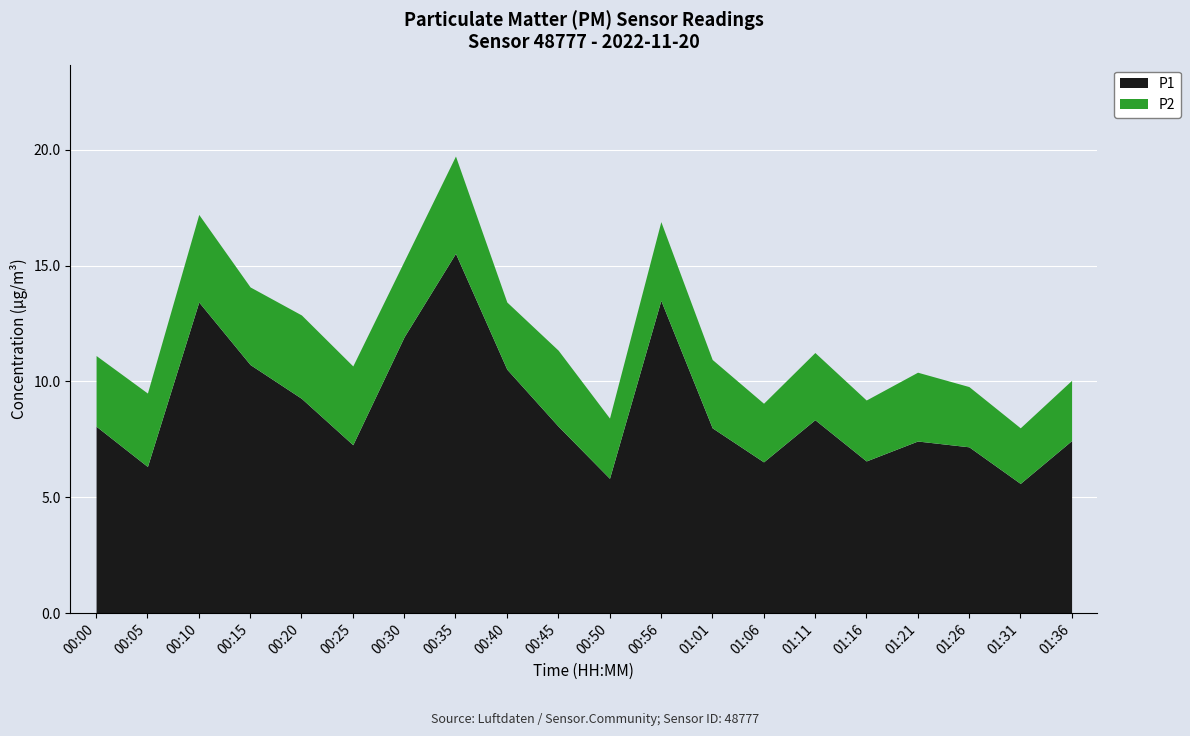

How many lines are shown in the chart?

2